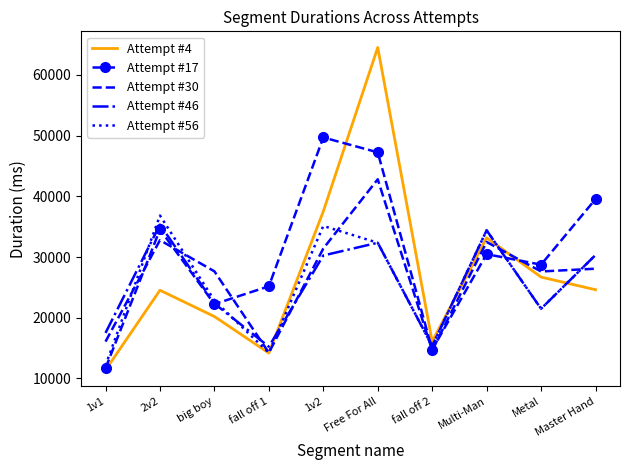

Which category has the highest value across all series?

Free For All